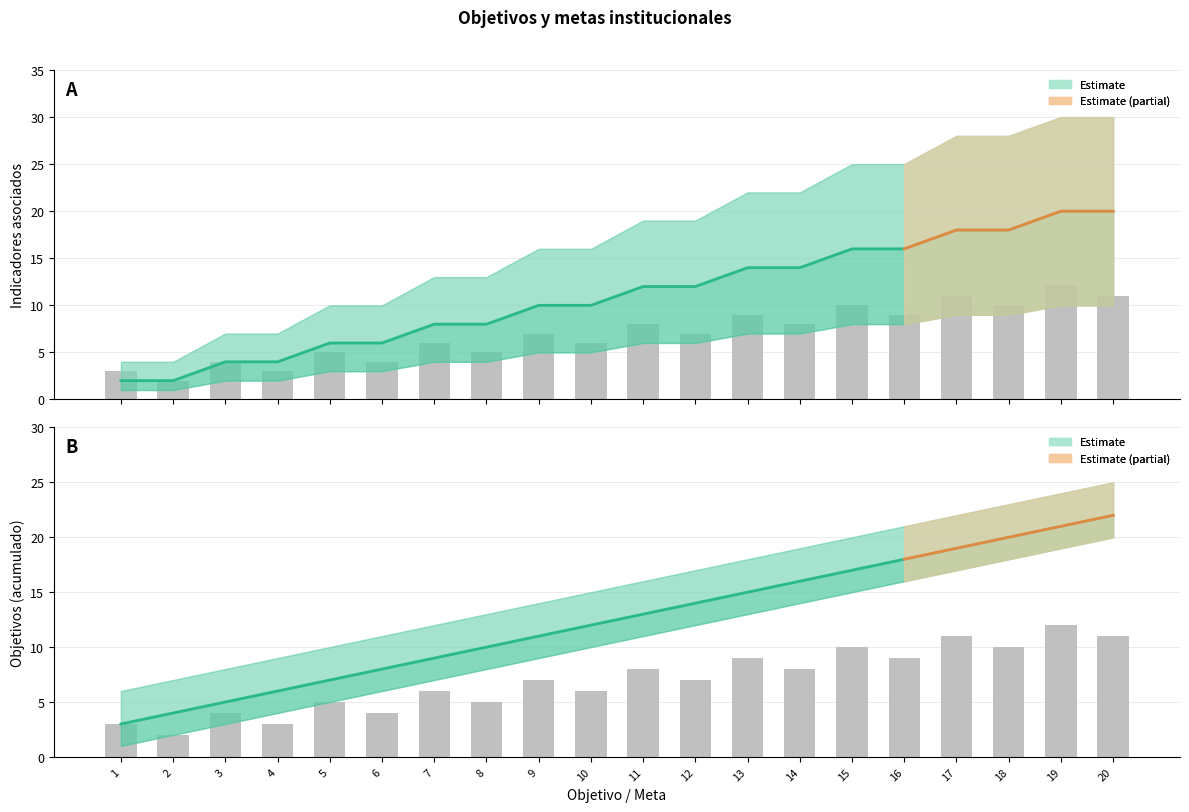

Which series has the largest range (max minus min)?

Indicadores (mid)